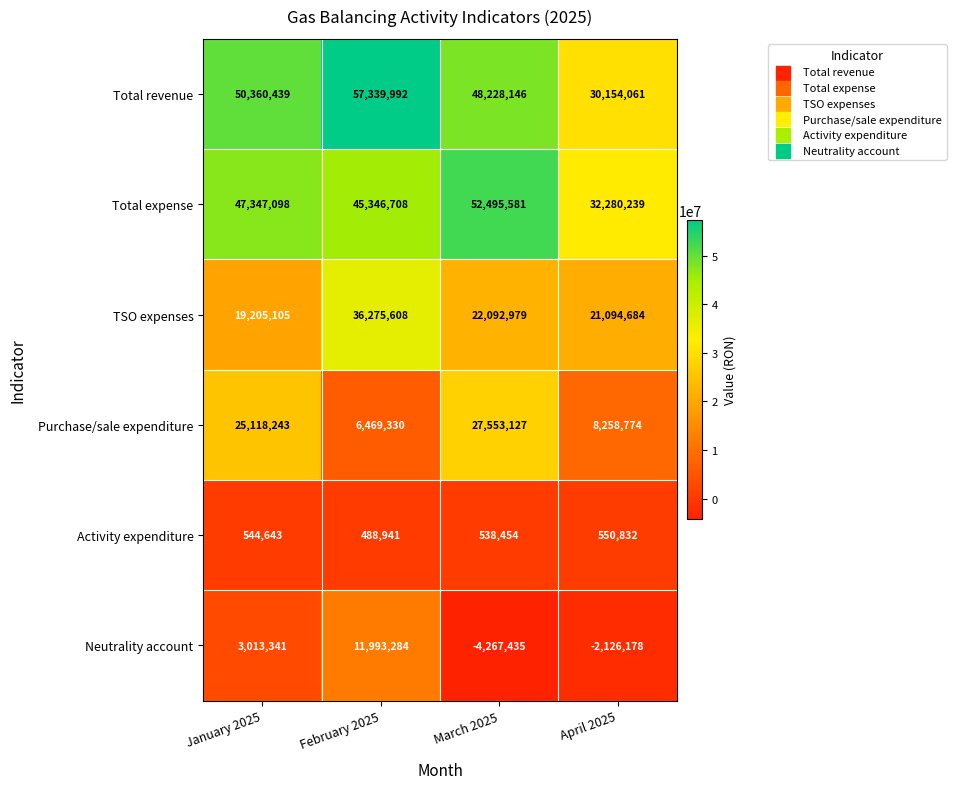

Reading left to right, list all the values displayed in this chart.

Total revenue: January 2025=50360439	February 2025=57339992	March 2025=48228146	April 2025=30154061
Total expense: January 2025=47347098	February 2025=45346708	March 2025=52495581	April 2025=32280239
TSO expenses: January 2025=19205105	February 2025=36275608	March 2025=22092979	April 2025=21094684
Purchase/sale expenditure: January 2025=25118243	February 2025=6469330	March 2025=27553127	April 2025=8258774
Activity expenditure: January 2025=544643	February 2025=488941	March 2025=538454	April 2025=550832
Neutrality account: January 2025=3013341	February 2025=11993284	March 2025=-4267435	April 2025=-2126178